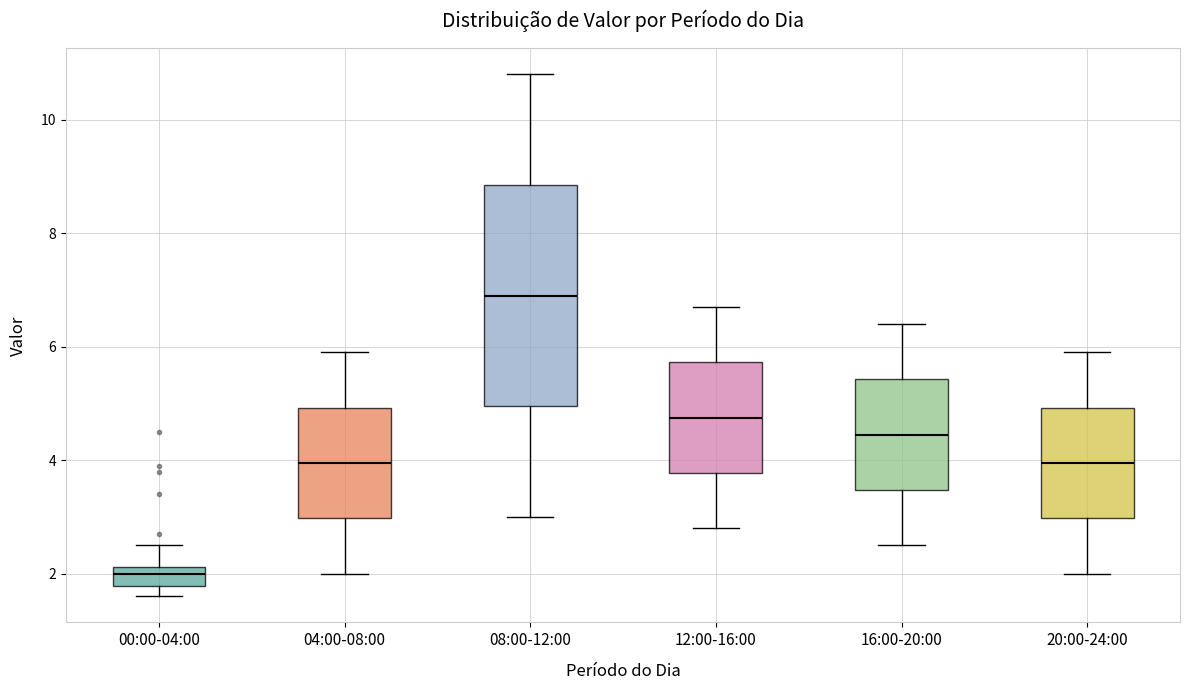

Which box's median line is the highest?

08:00-12:00